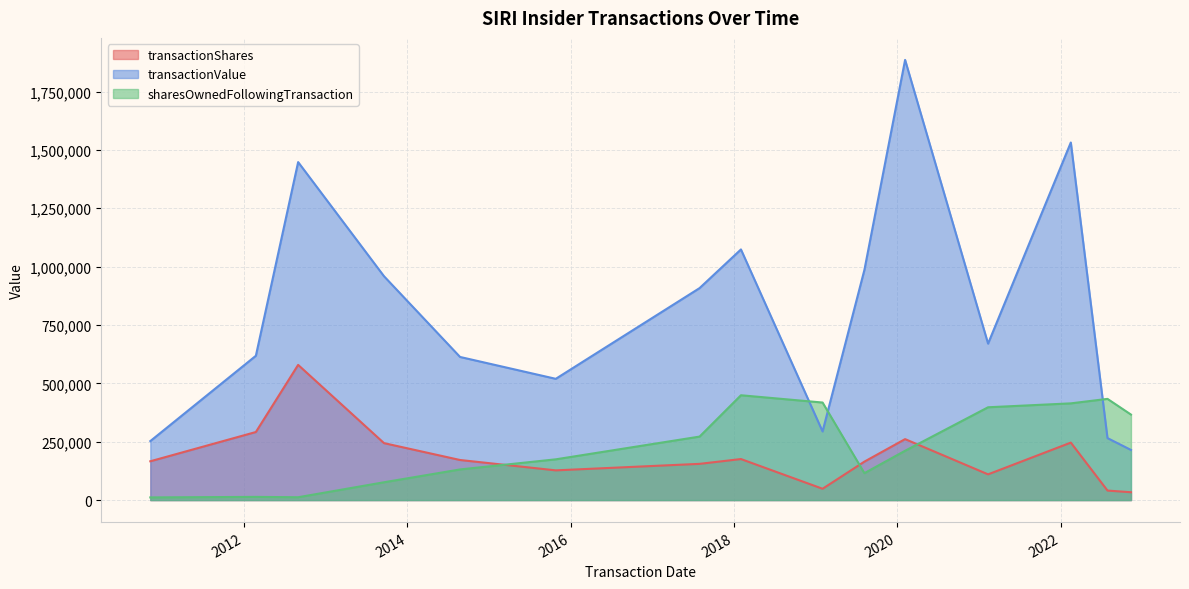

Read the sharesOwnedFollowingTransaction value at 2022-02-15, to the nearest 100.

414300